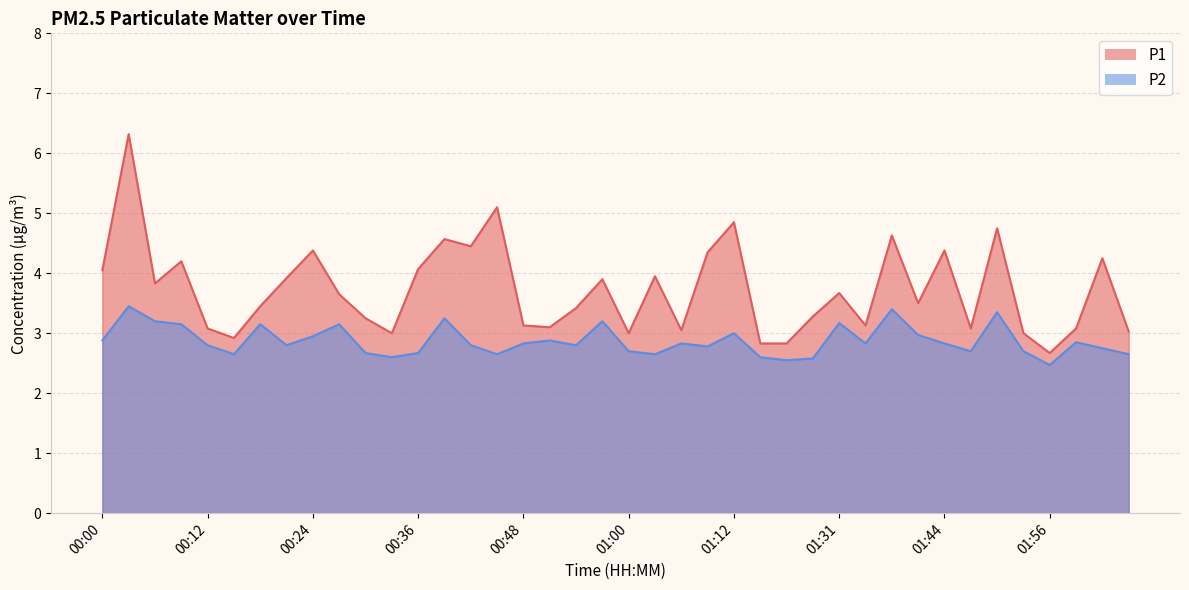

How many values in the P1 series exceed 3?

33